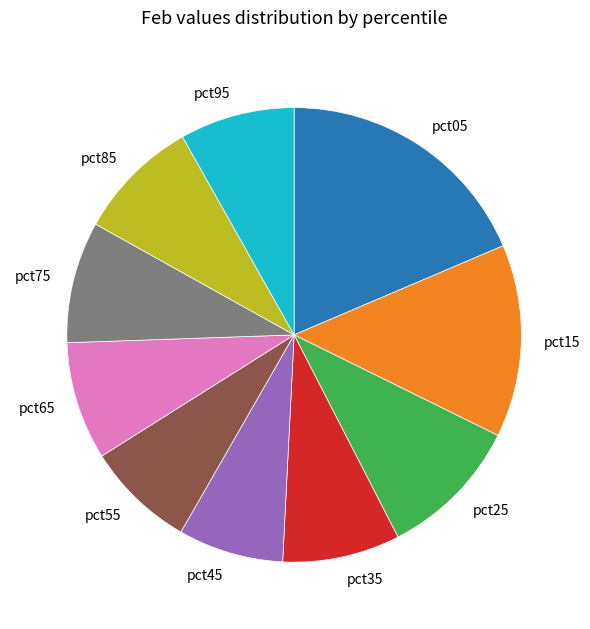

The pct65 slice represents 8% of the pie. True or false?

True